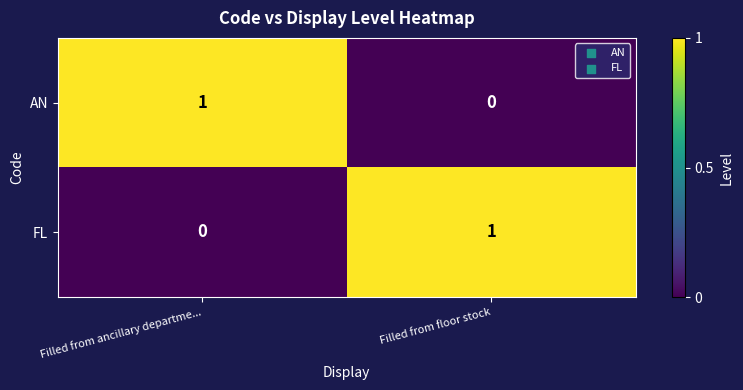

The value of FL at Filled from floor stock is 0. True or false?

False